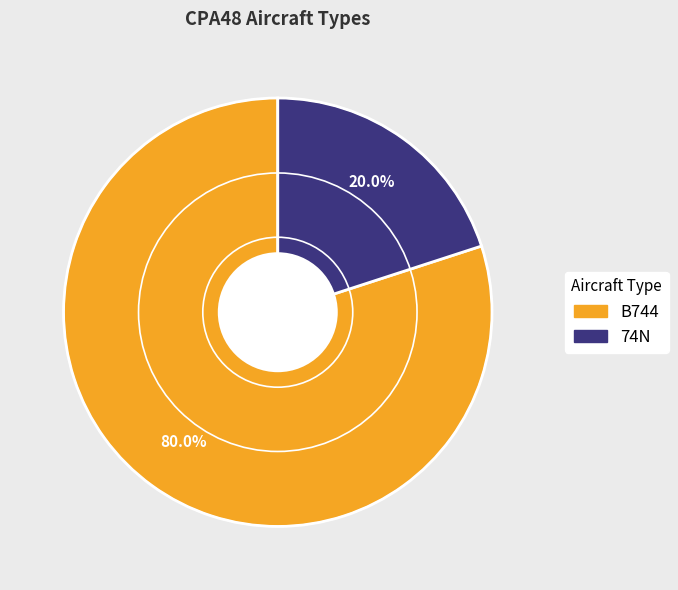

Is it true that B744 is 80% of the pie?

True